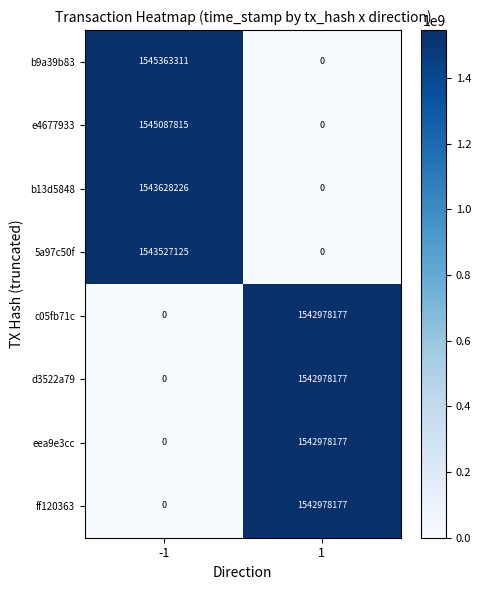

Reading left to right, transcribe all the data shown in this chart.

b9a39b83: 1545363311	0
e4677933: 1545087815	0
b13d5848: 1543628226	0
5a97c50f: 1543527125	0
c05fb71c: 0	1542978177
d3522a79: 0	1542978177
eea9e3cc: 0	1542978177
ff120363: 0	1542978177